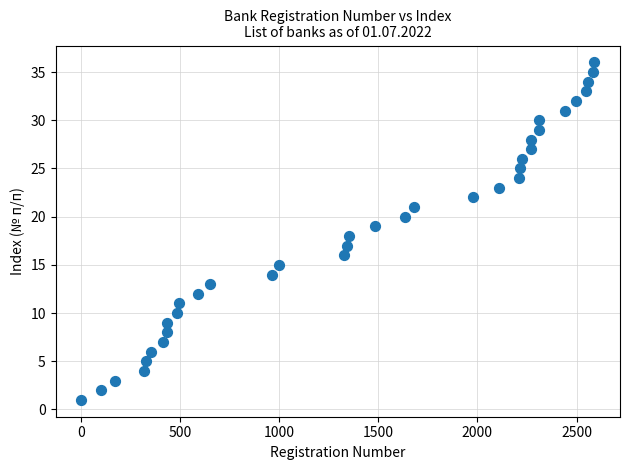

What is the range of Y values (max minus min)?

35